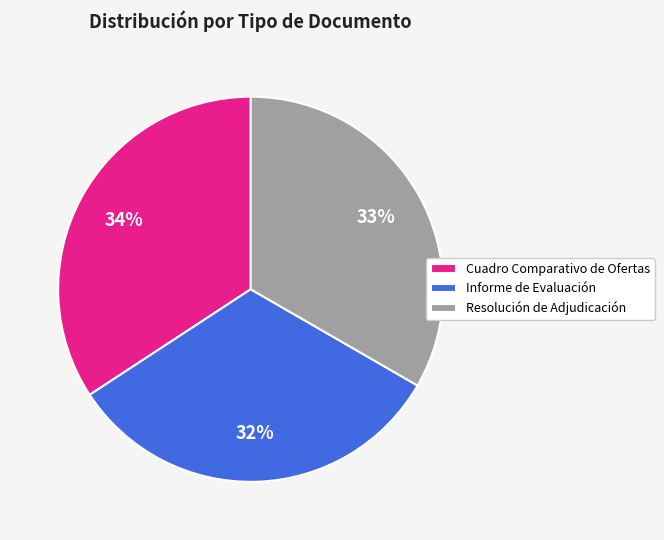

To the nearest percent, what is the difference between the Resolución de Adjudicación and Informe de Evaluación slice percentages?

1%